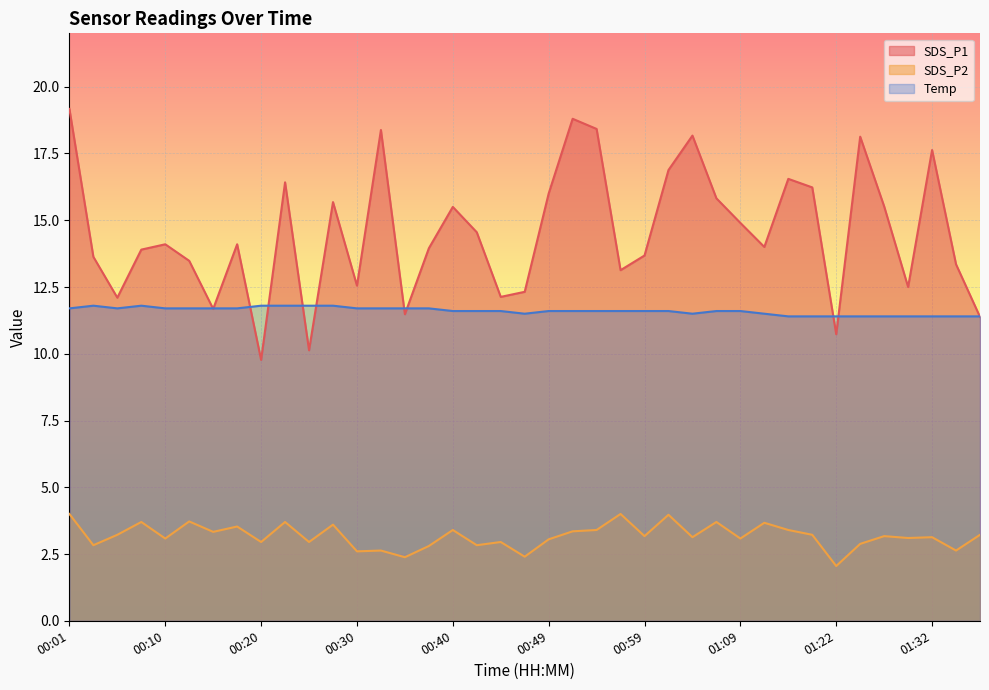

What are all the series names shown in the legend?

SDS_P1, SDS_P2, Temp